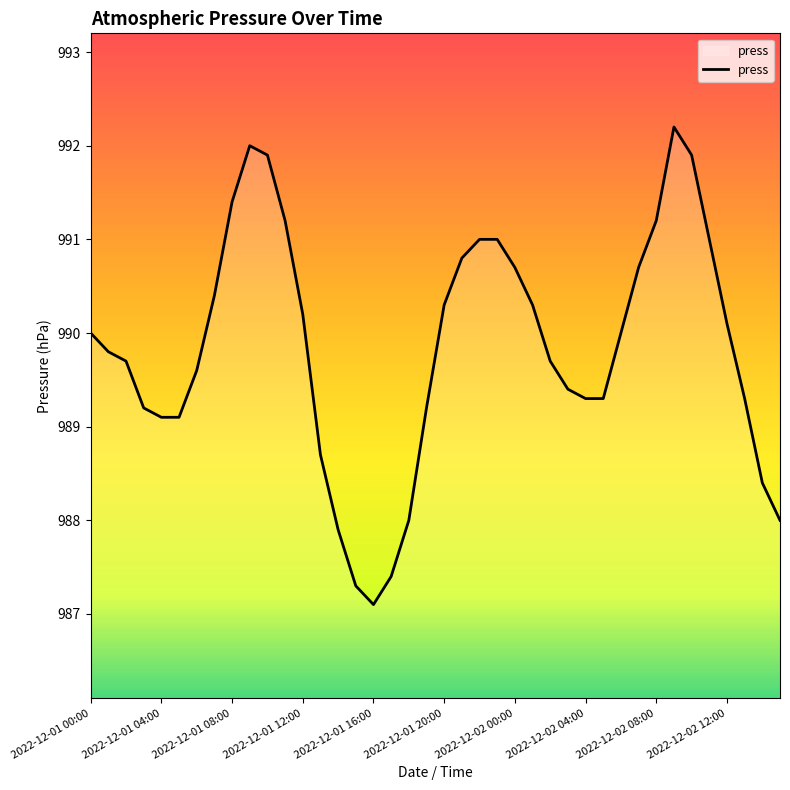

What is the difference between the maximum and minimum values?

5.1